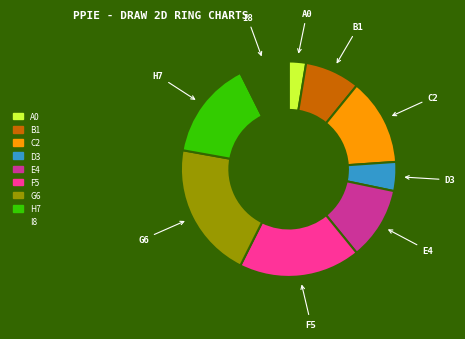

Is there a majority slice in this chart?

No